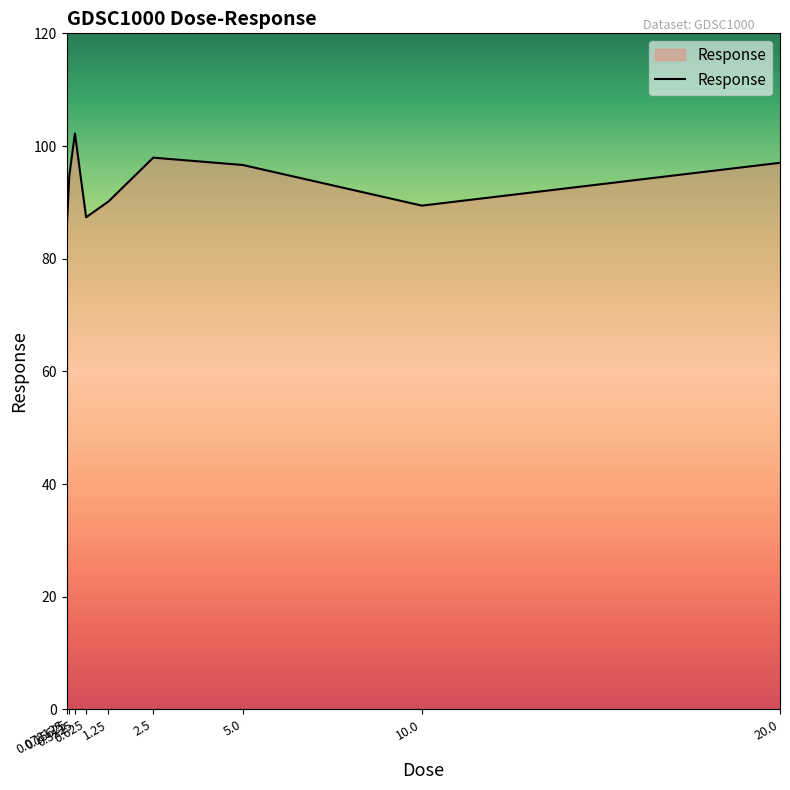

What position from the right is 5.0?

3